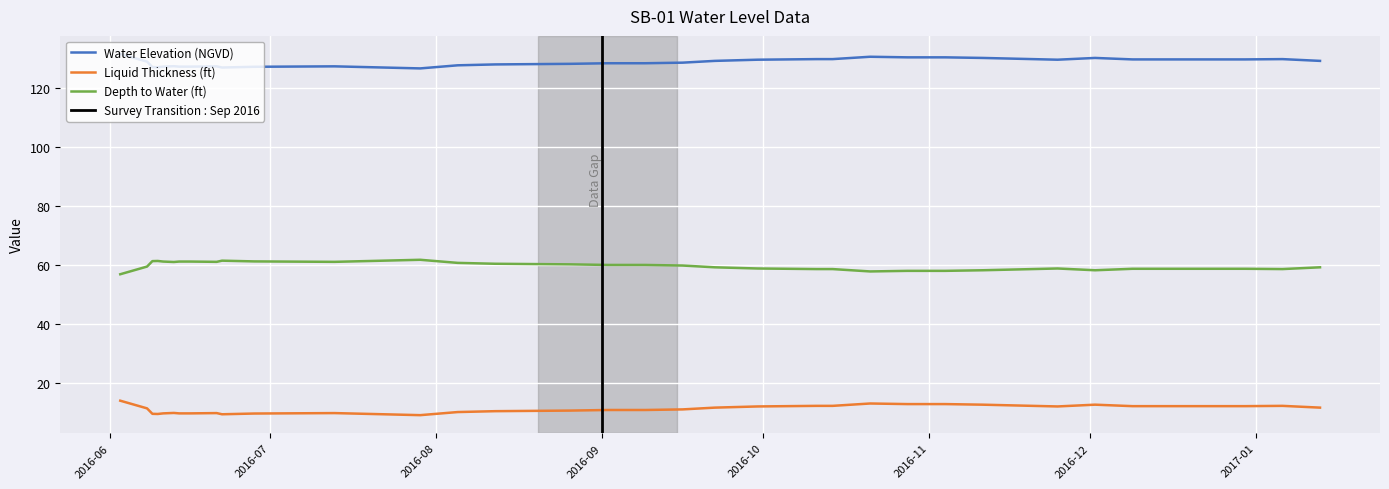

What is the minimum value for Depth to Water (ft)?

56.9